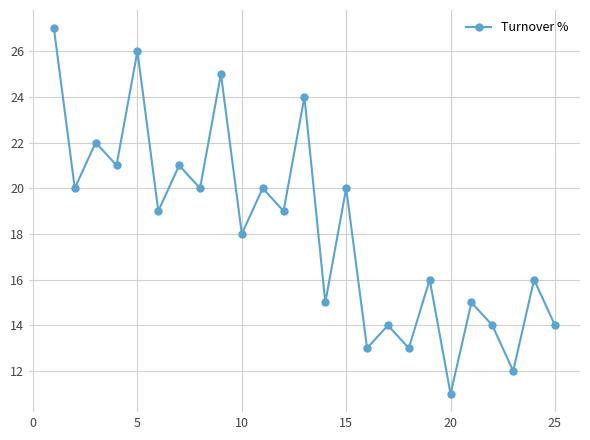

What is the maximum value shown in the chart?

27